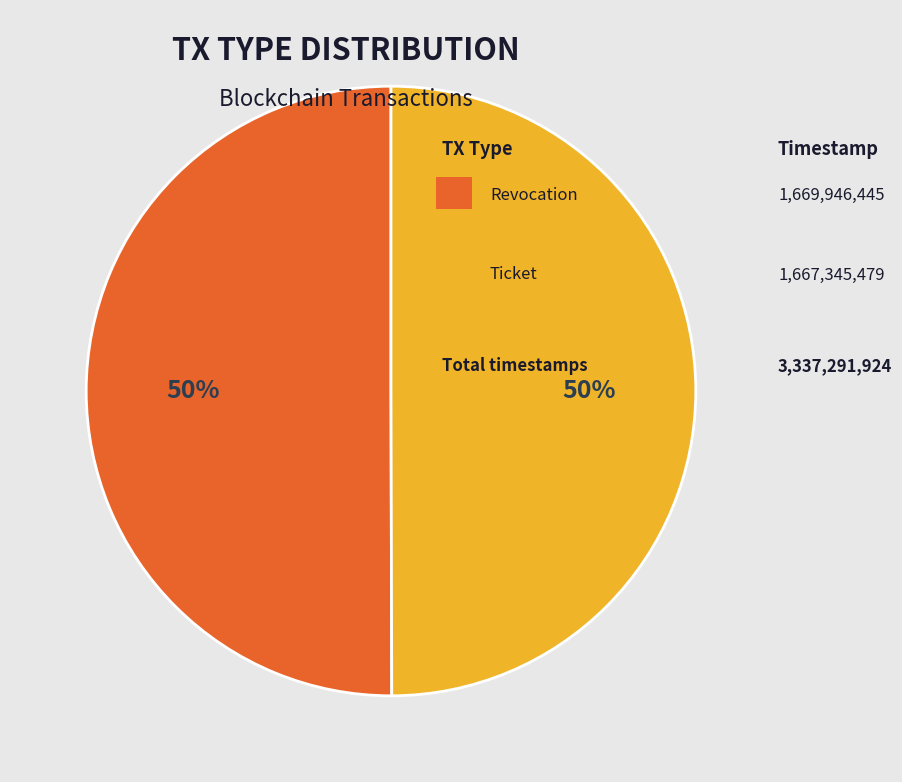

To the nearest percent, what is the average slice percentage?

50%